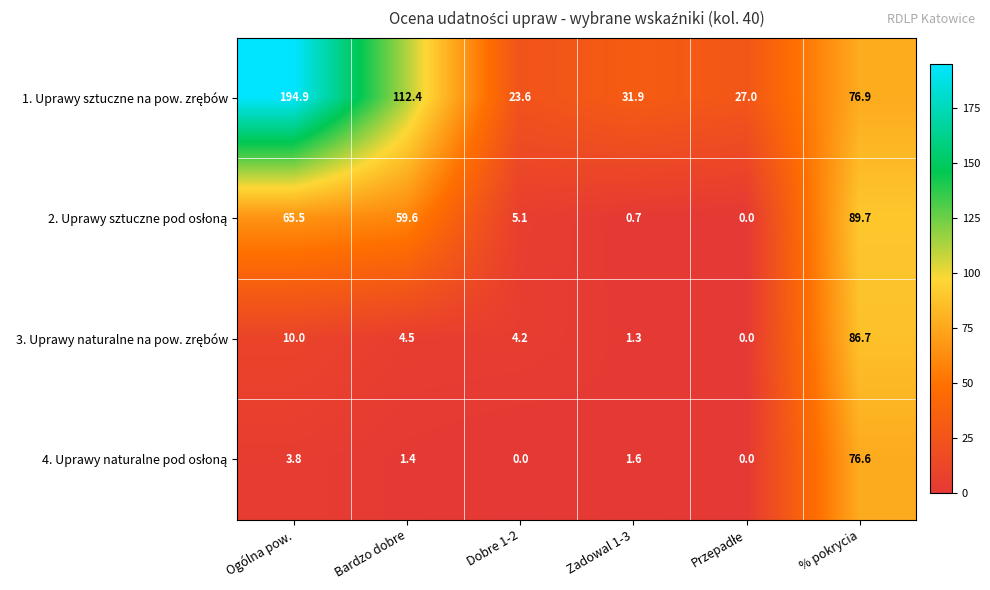

At how many categories does at least one series exceed 15?

6